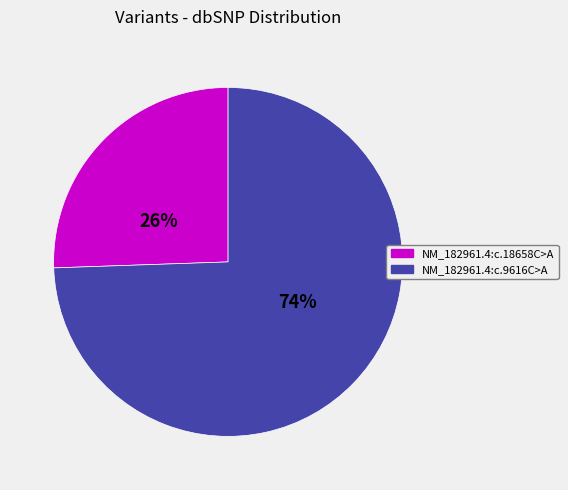

How many slices are in this pie chart?

2